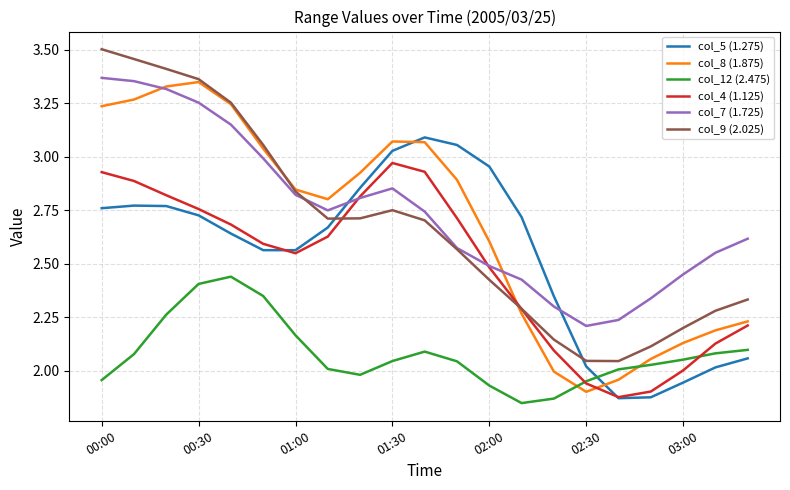

True or false: col_12 (2.475) and col_7 (1.725) cross at least once.

False